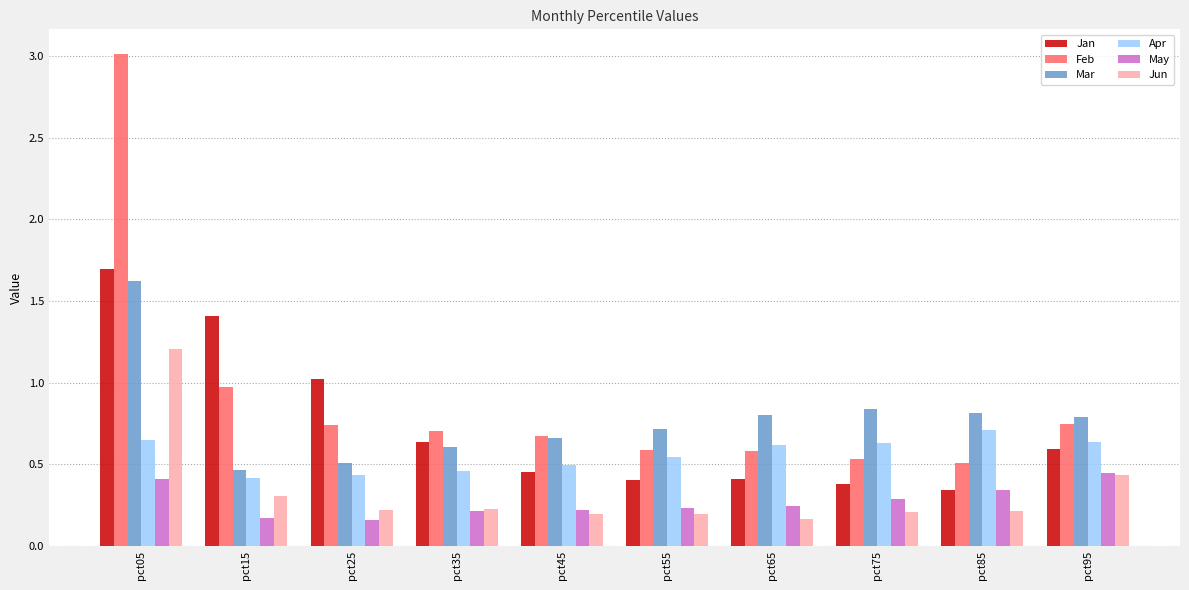

True or false: Mar has a value of 0.6 at pct35.

True